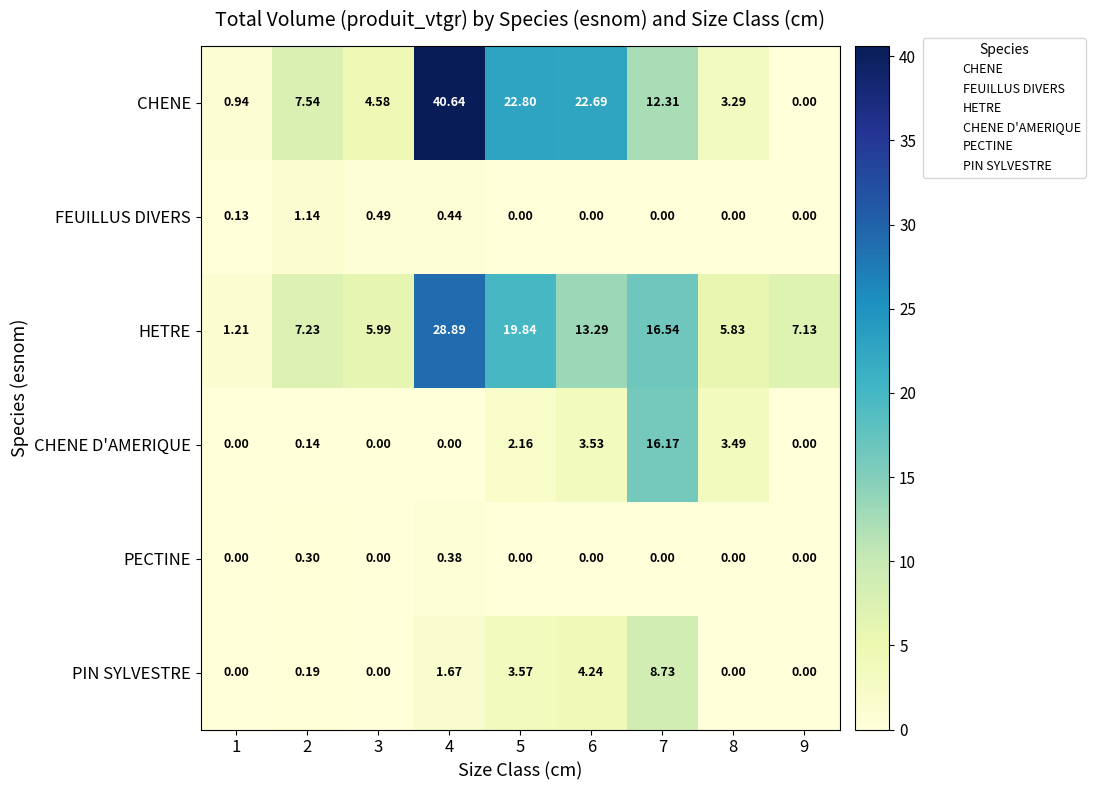

Which series has the widest spread of values?

CHENE